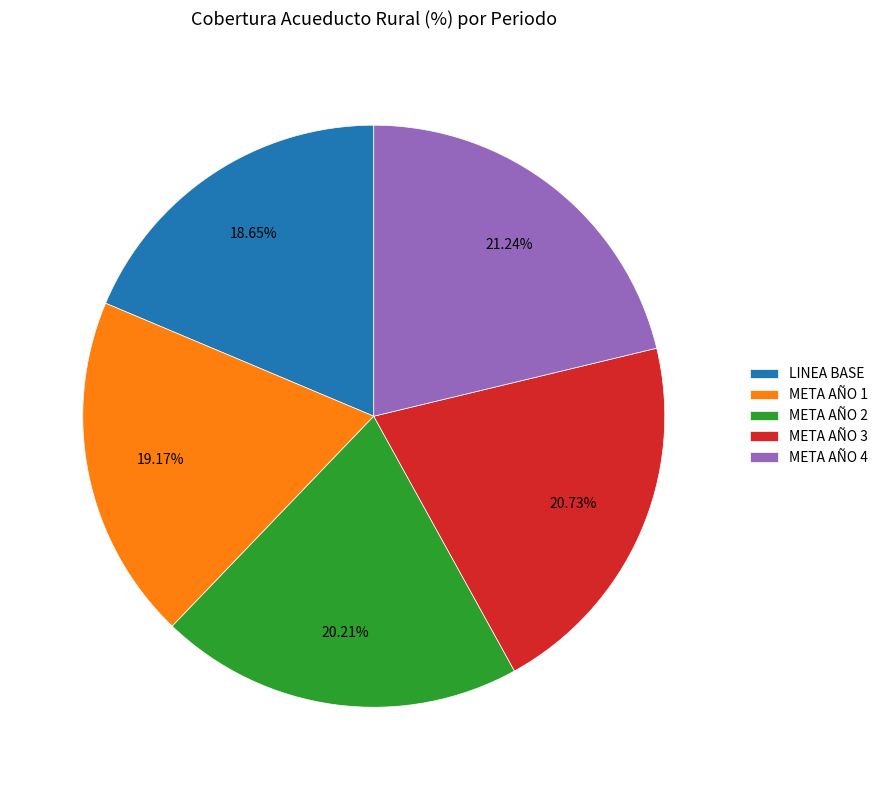

Rank the categories by value from lowest to highest.

LINEA BASE, META AÑO 1, META AÑO 2, META AÑO 3, META AÑO 4